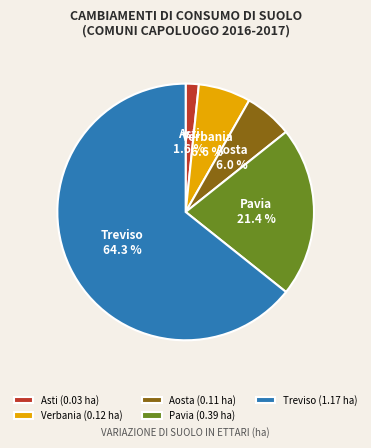

True or false: Verbania accounts for 1% of the total.

False